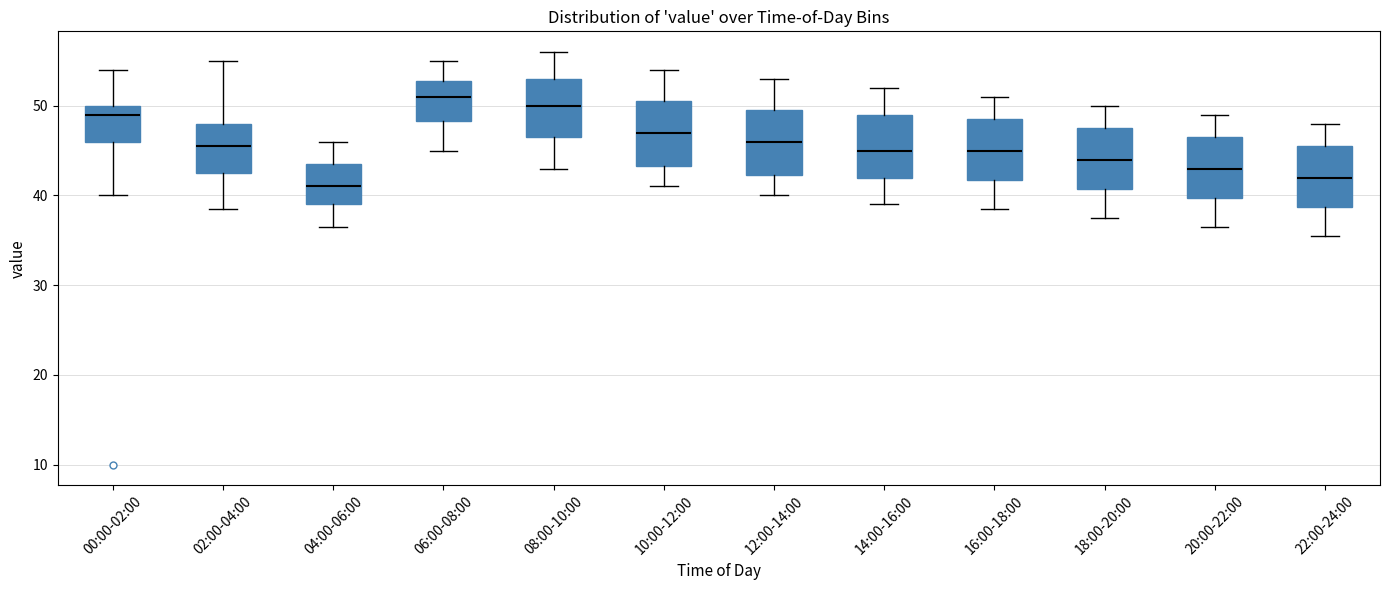

Reading left to right, read every box against the y-axis: the position of its median line, the range the box covers, and the ends of its whiskers. The values are not printed on the chart, so give them approximately, as read against the axis.

00:00-02:00: median 49, box 46 to 50, whiskers 40 to 54
02:00-04:00: median 46, box 43 to 48, whiskers 39 to 55
04:00-06:00: median 41, box 39 to 44, whiskers 37 to 46
06:00-08:00: median 51, box 48 to 53, whiskers 45 to 55
08:00-10:00: median 50, box 47 to 53, whiskers 43 to 56
10:00-12:00: median 47, box 43 to 51, whiskers 41 to 54
12:00-14:00: median 46, box 42 to 50, whiskers 40 to 53
14:00-16:00: median 45, box 42 to 49, whiskers 39 to 52
16:00-18:00: median 45, box 42 to 49, whiskers 39 to 51
18:00-20:00: median 44, box 41 to 48, whiskers 38 to 50
20:00-22:00: median 43, box 40 to 47, whiskers 37 to 49
22:00-24:00: median 42, box 39 to 46, whiskers 36 to 48